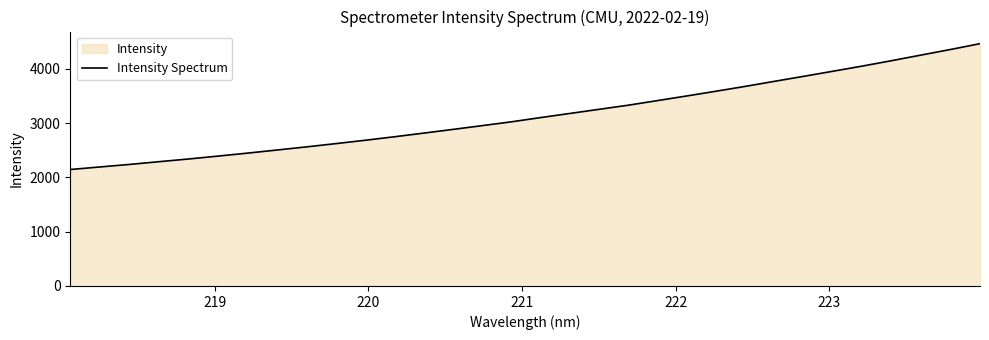

What is the difference between the maximum and minimum values?

2318.2